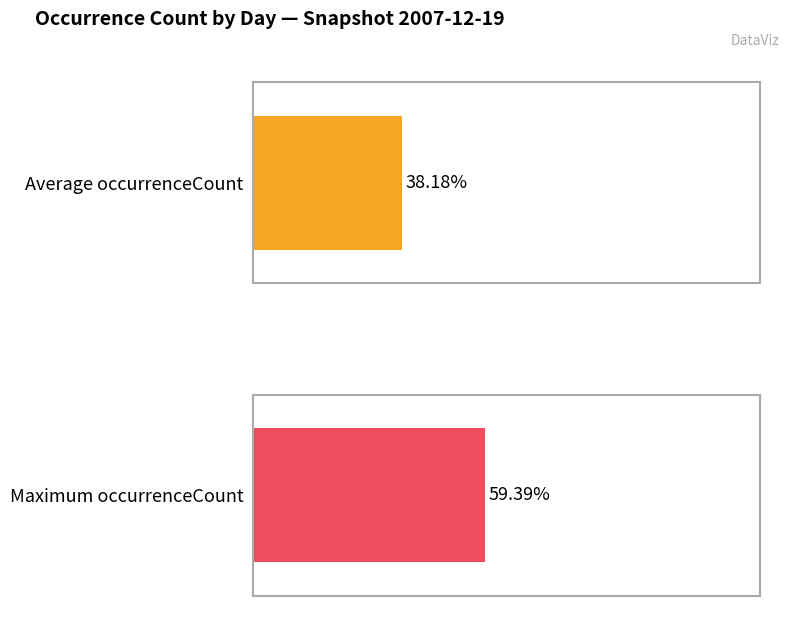

Are the bars horizontal?

Yes